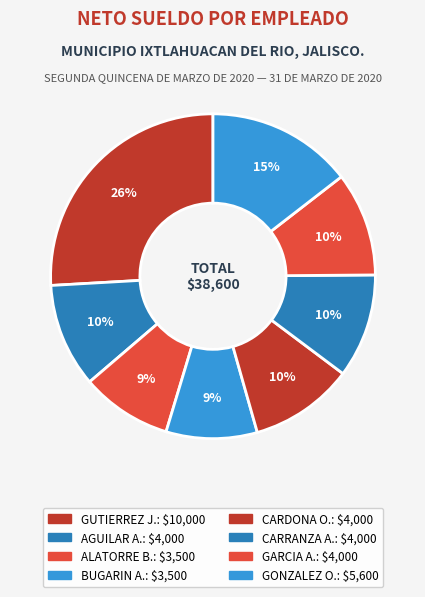

How many slices are in this pie chart?

8